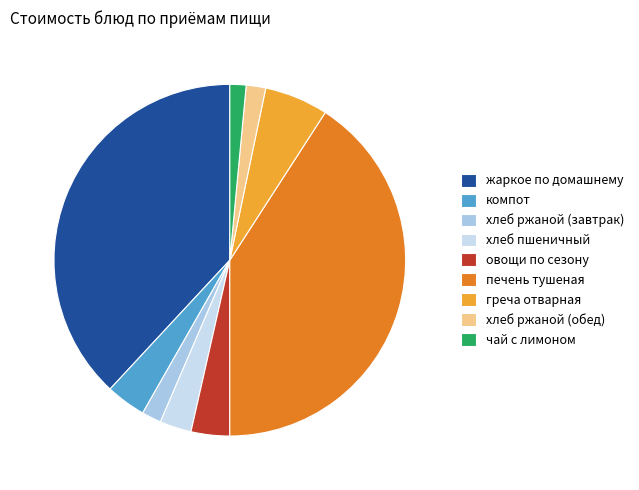

Rank the categories by value from lowest to highest.

чай с лимоном, хлеб ржаной (завтрак), хлеб ржаной (обед), хлеб пшеничный, овощи по сезону, компот, греча отварная, жаркое по домашнему, печень тушеная